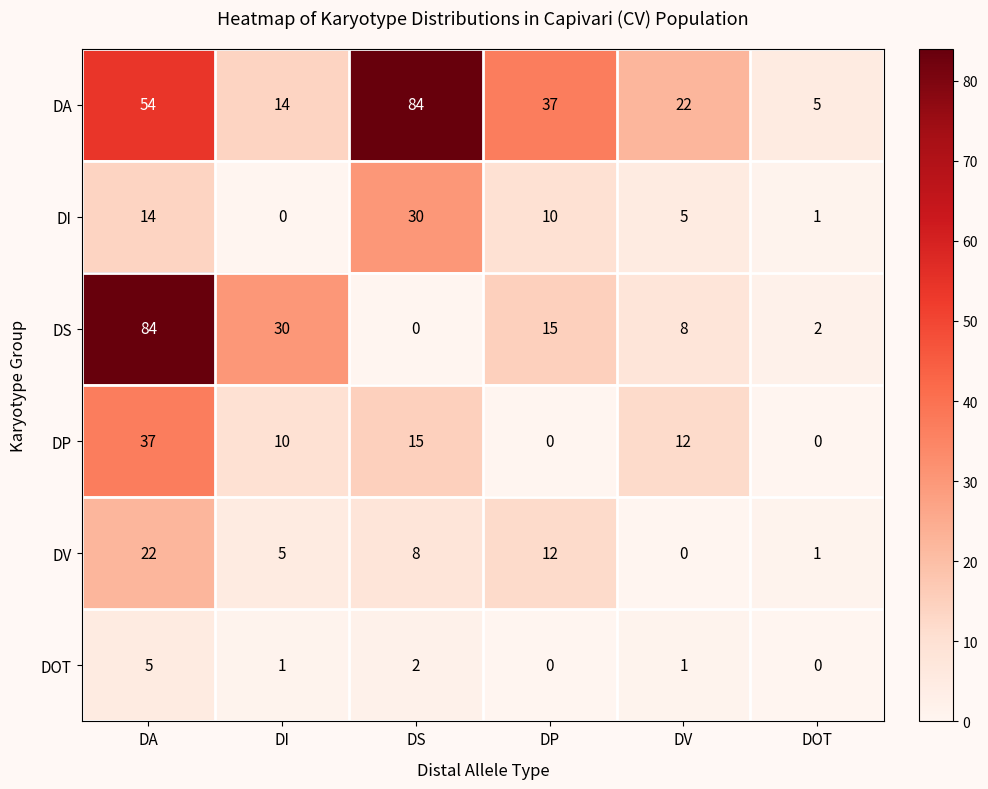

How many data points does each series have?

6